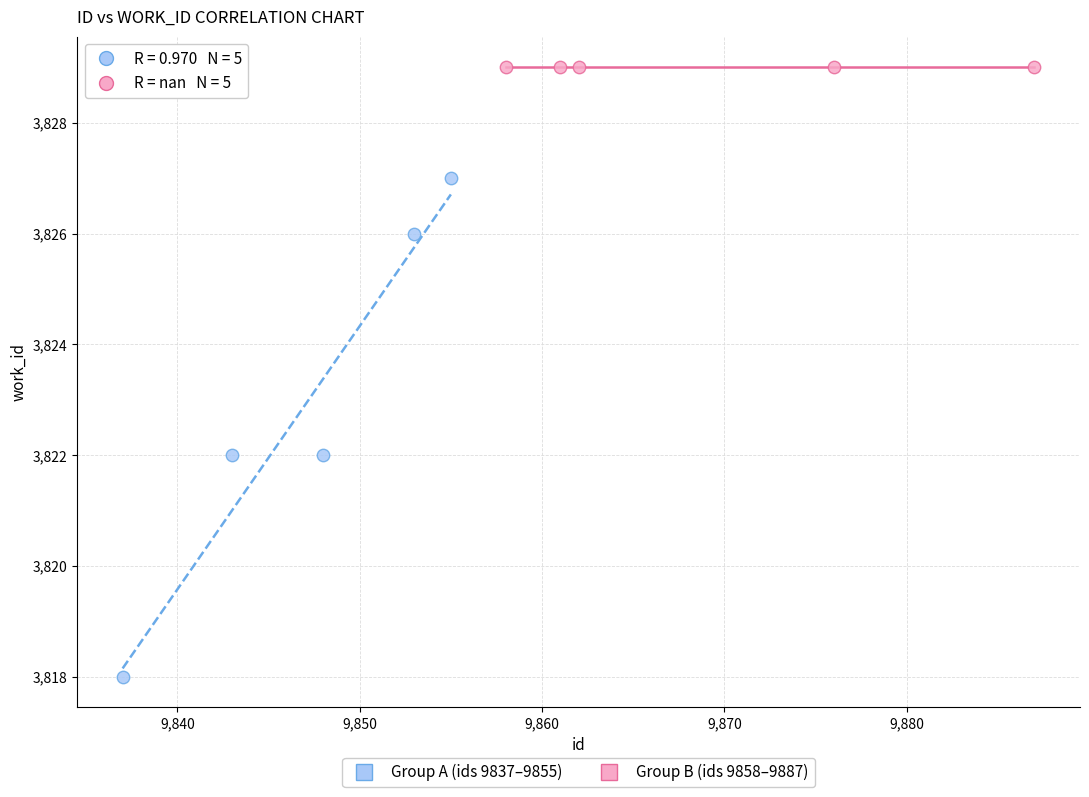

Which series contains the lowest Y value?

Group A (ids 9837–9855)